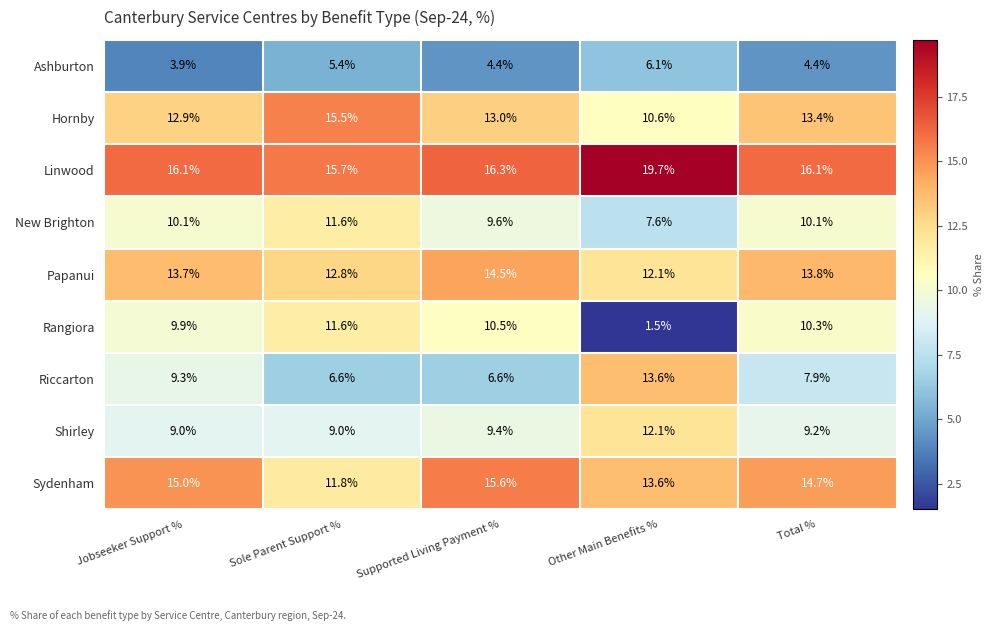

Read the Shirley value at Supported Living Payment %.

9.4